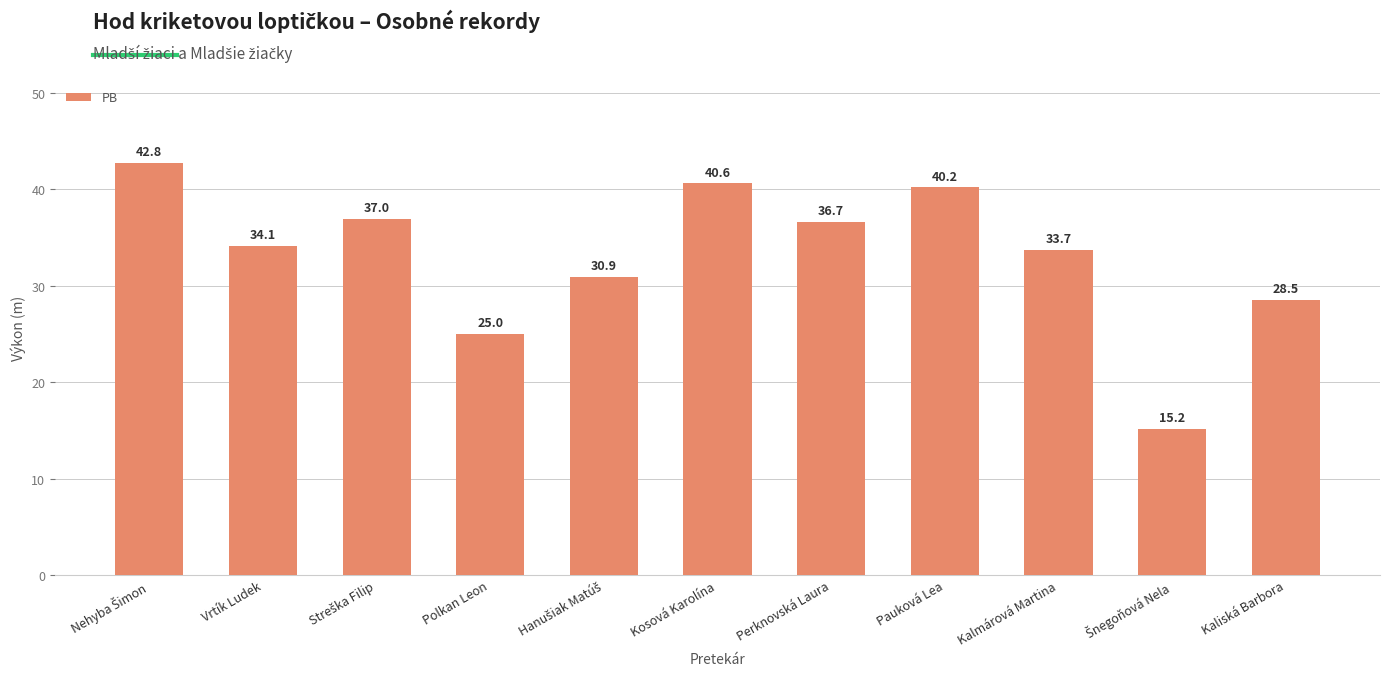

Which has a higher value, Pauková Lea or Kosová Karolína?

Kosová Karolína